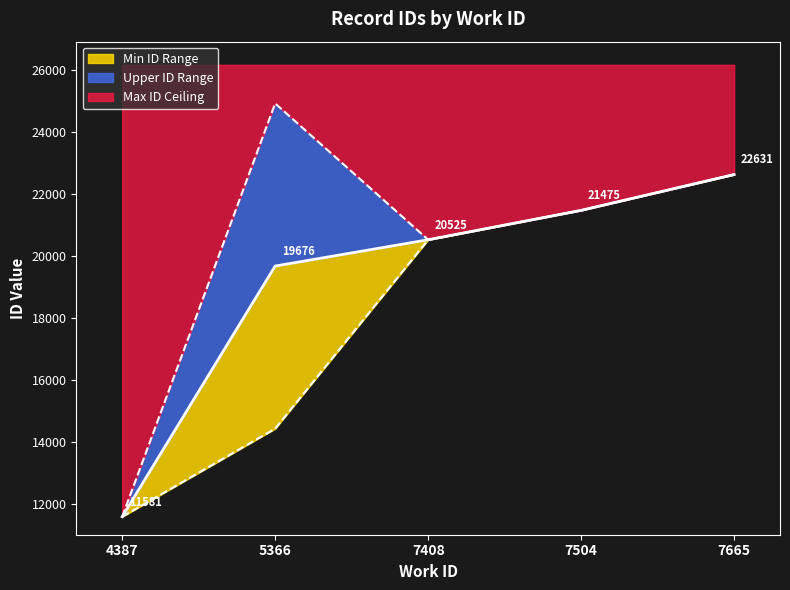

True or false: there are more than 0 points higher than both neighbors.

False